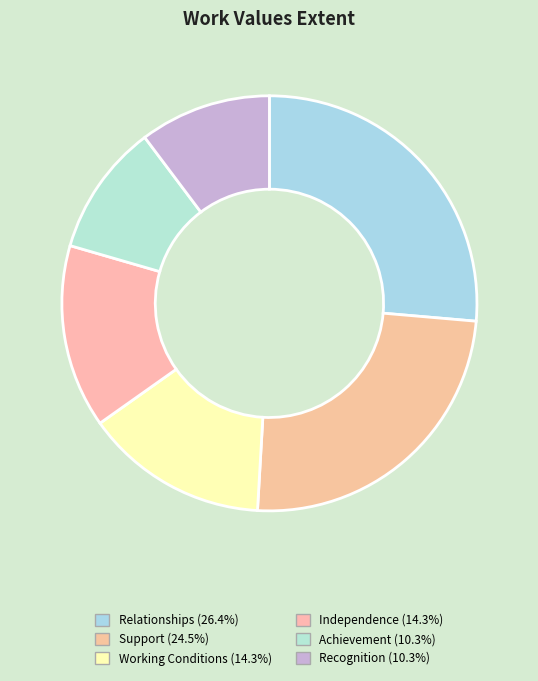

To the nearest percent, what is the difference between the largest and smallest slice percentages?

16%